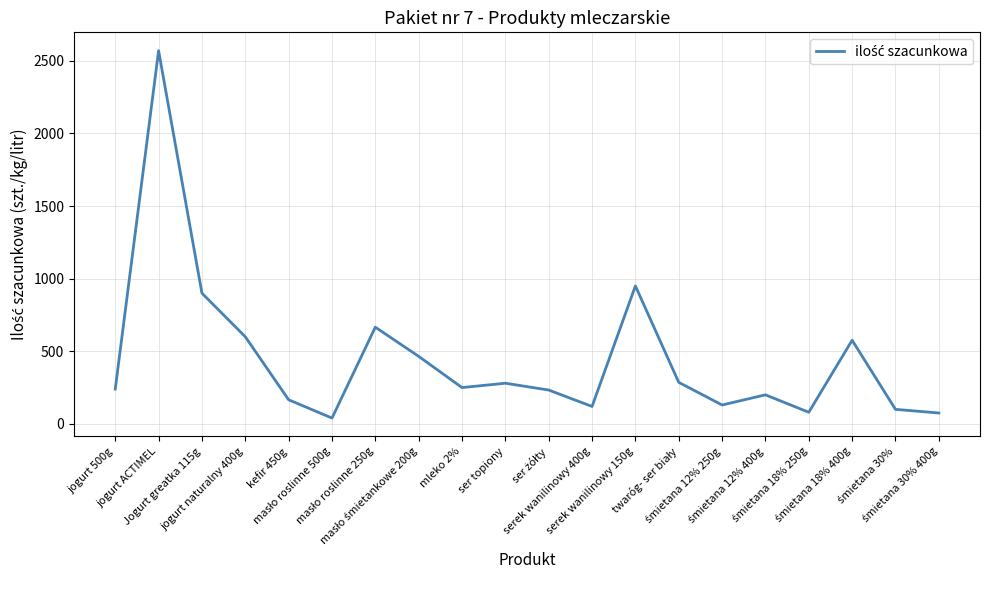

What is the difference between the maximum and minimum values?

2530